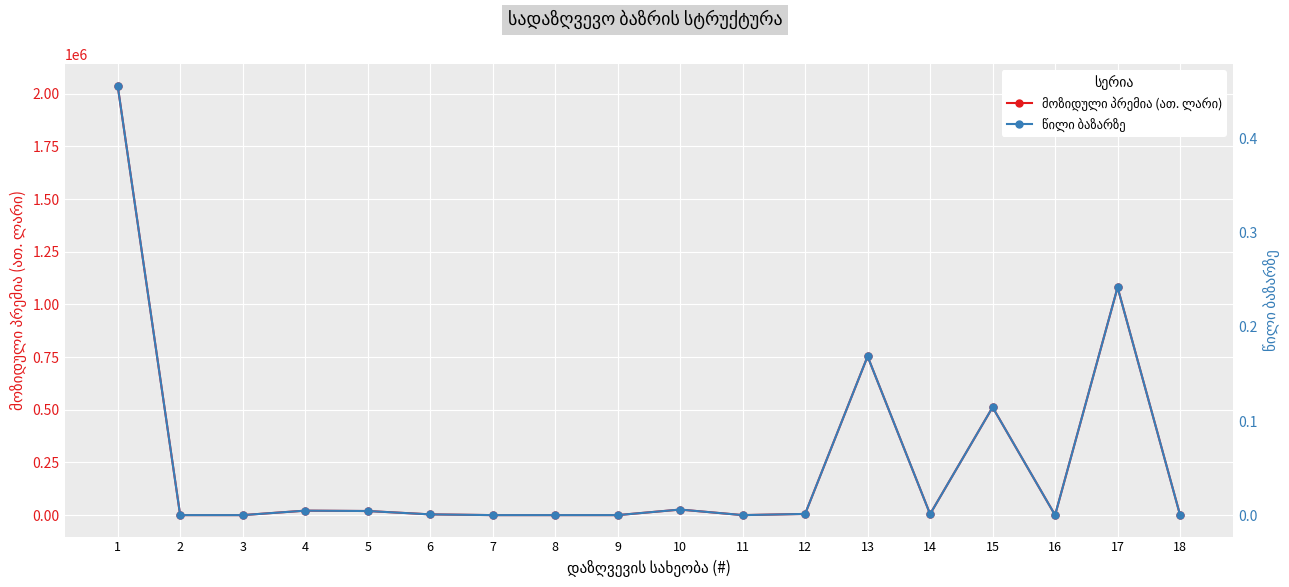

What are all the series names shown in the legend?

მოზიდული პრემია (ათ. ლარი), წილი ბაზარზე